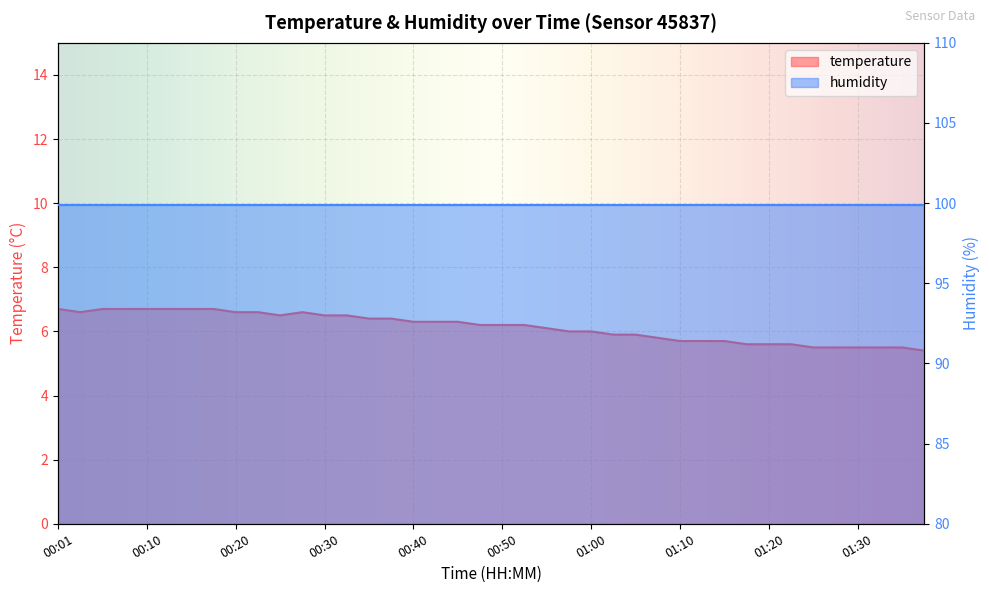

List the labels in order of value, smallest first.

01:37, 01:25, 01:27, 01:30, 01:32, 01:35, 01:17, 01:20, 01:22, 01:10, 01:12, 01:15, 01:08, 01:03, 01:05, 00:58, 01:00, 00:55, 00:48, 00:50, 00:53, 00:40, 00:43, 00:45, 00:35, 00:38, 00:25, 00:30, 00:33, 00:03, 00:20, 00:23, 00:28, 00:01, 00:06, 00:08, 00:10, 00:13, 00:15, 00:18